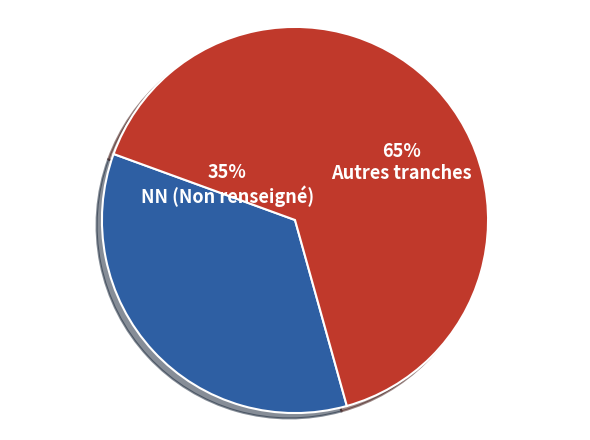

Is it true that Other is 37% of the pie?

False